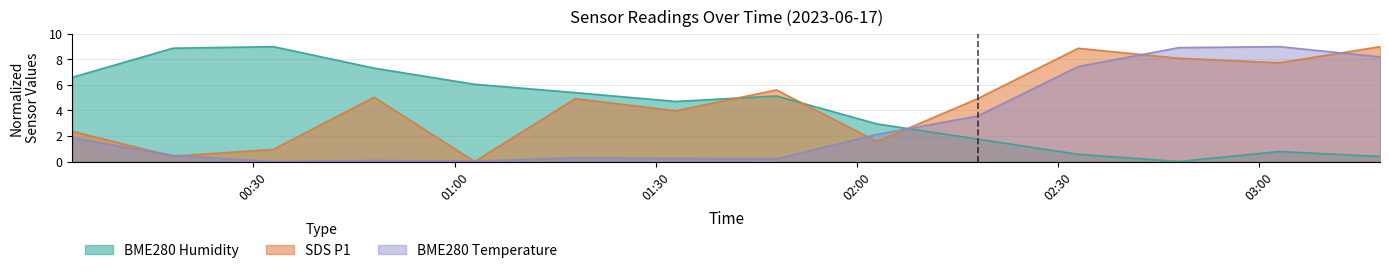

At which category does the chart reach its minimum across all series?

2023/06/17 00:33